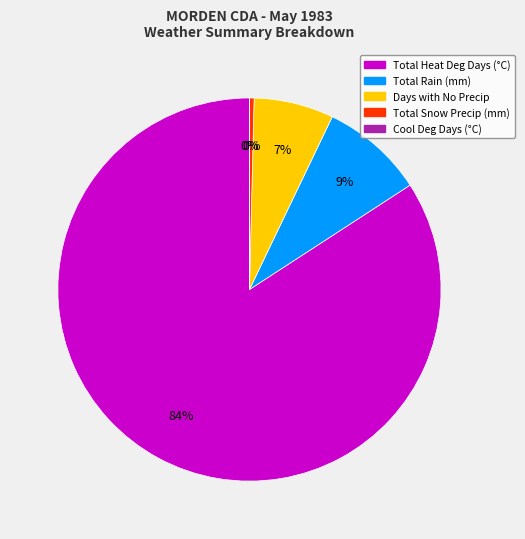

Is there any slice that represents more than half of the pie?

Yes